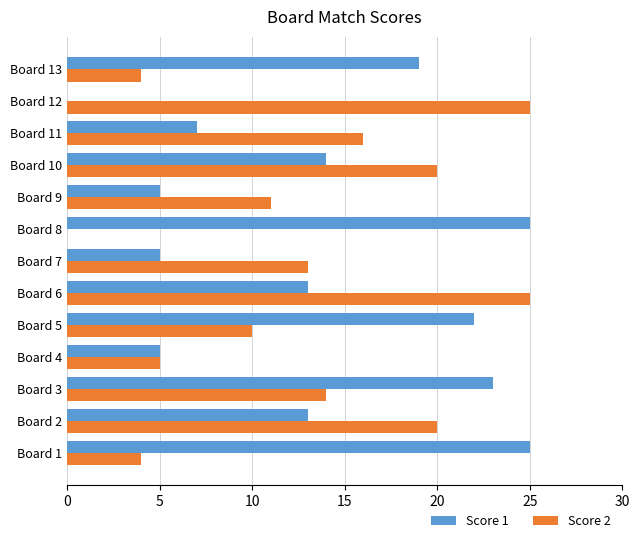

Is the value of Score 2 at Board 8 greater than the value of Score 1 at Board 1?

No